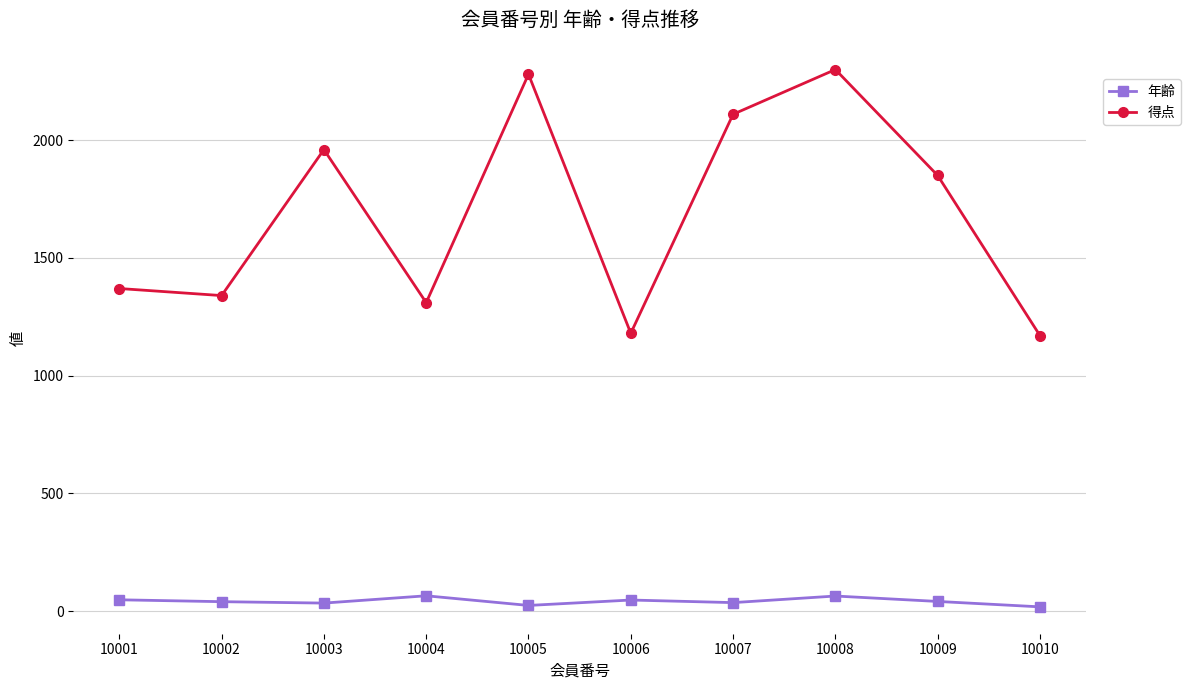

What is the spread (max minus min) of values at 10010?

1152